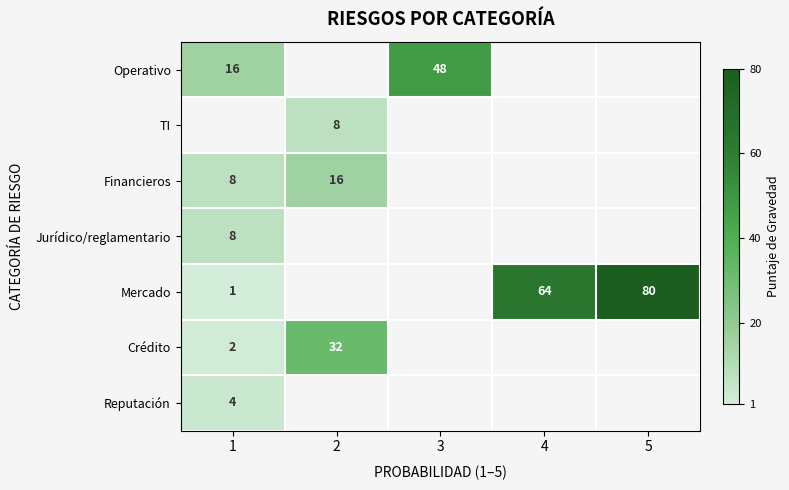

True or false: Crédito has a value of 32 at 2.

True